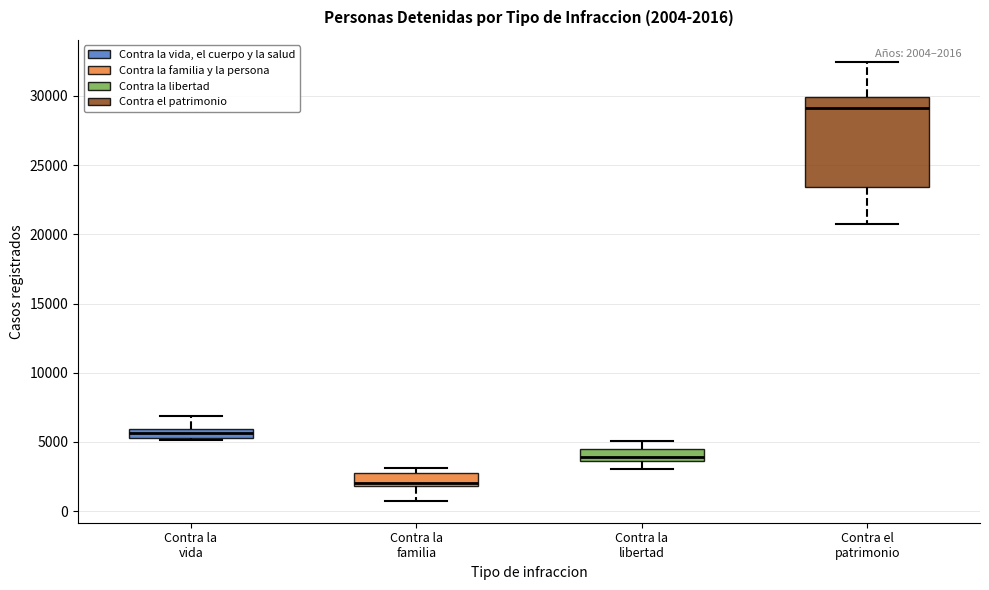

Comparing the boxes themselves (not the whiskers), which one is the tallest?

Contra el patrimonio